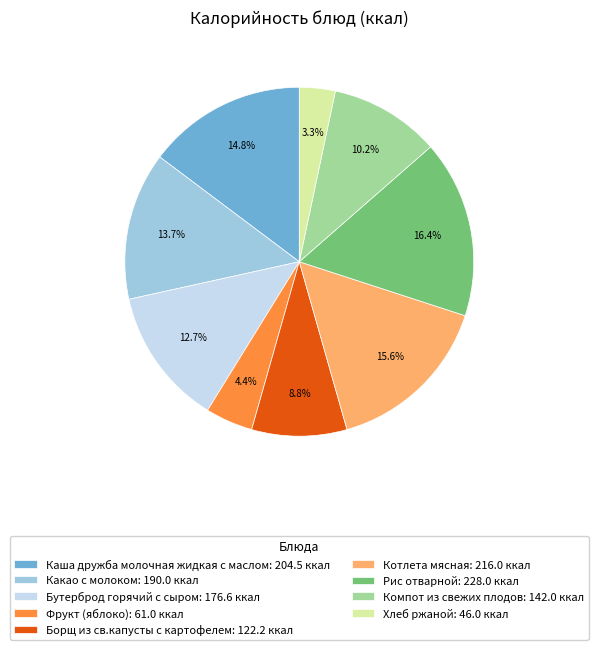

Does any single category account for the majority?

No